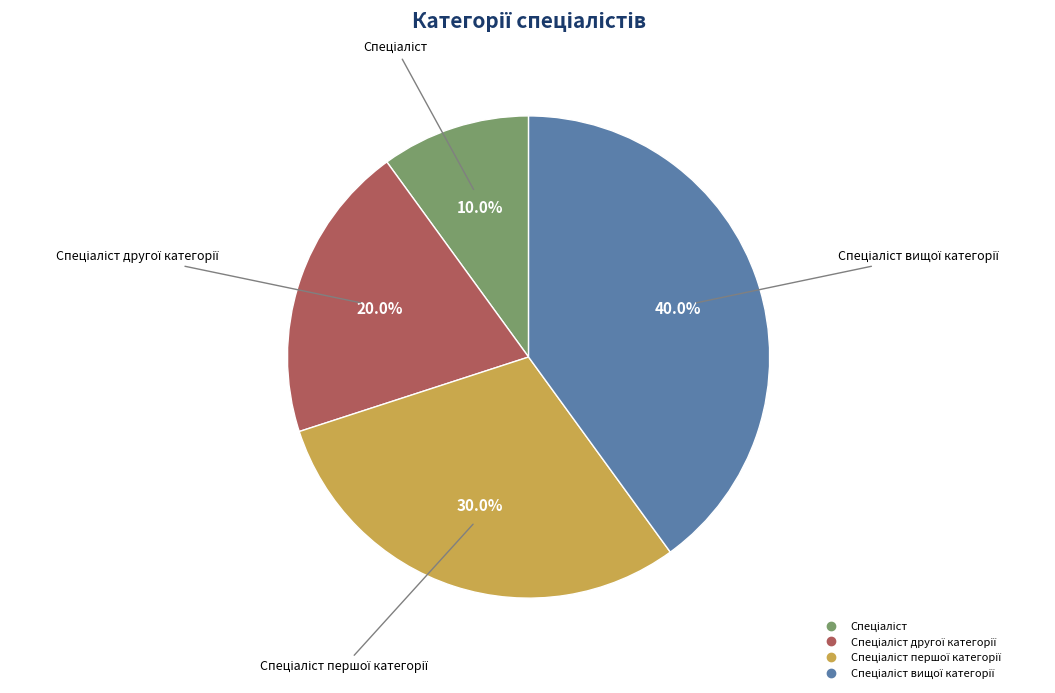

Count the number of slices in the pie.

4